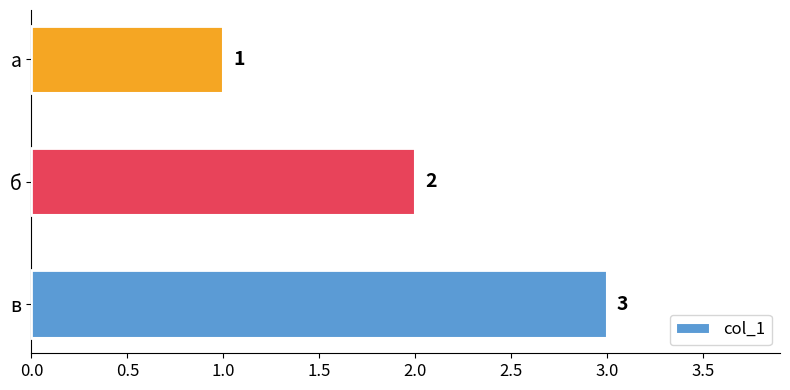

List the labels in order of value, smallest first.

а, б, в